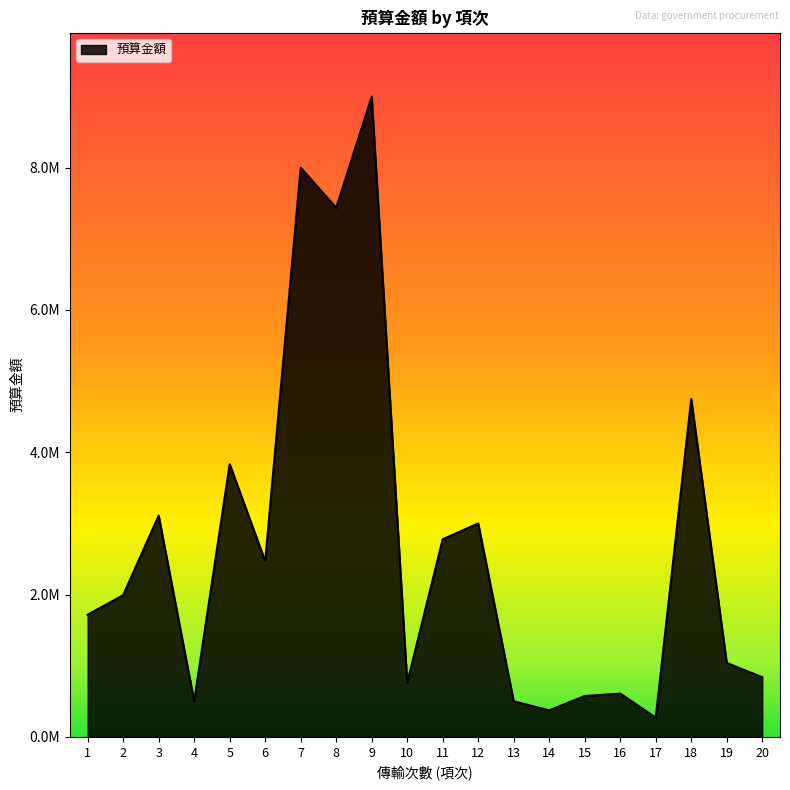

Does the chart display data point markers on the line(s)?

No